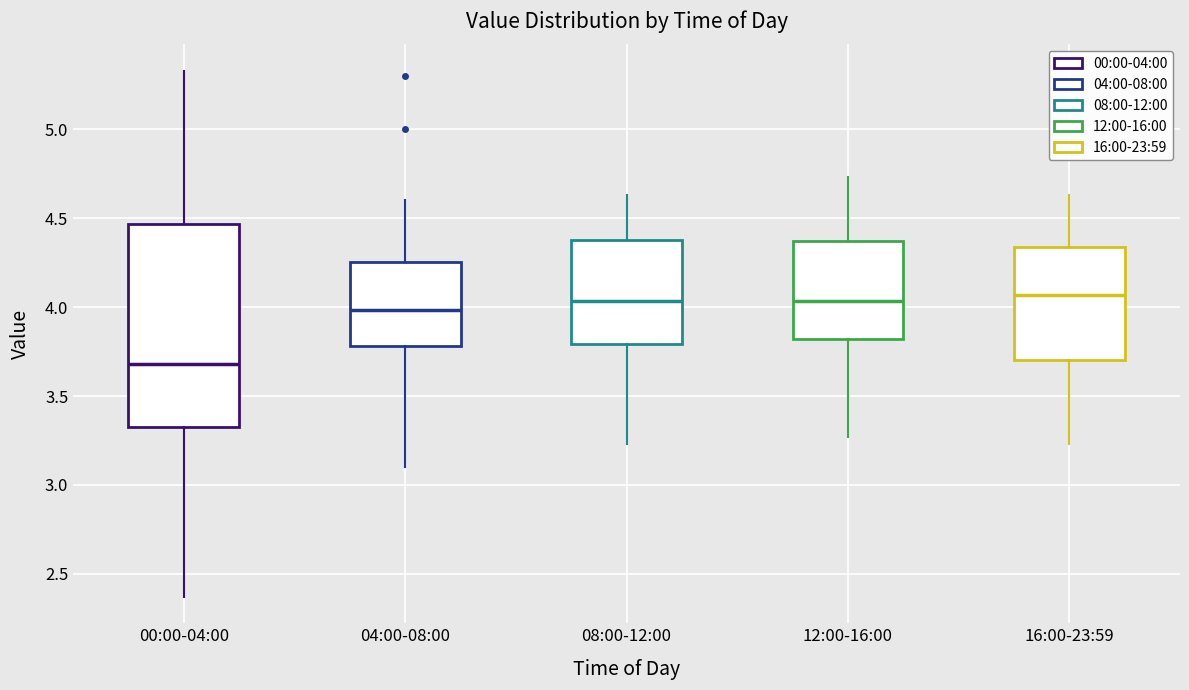

Reading left to right, transcribe this box plot: for each box, give where its median line is, the range the box spans, and where its two whiskers end, as read against the y-axis. The values are not printed on the chart, so give them approximately, as read against the axis.

00:00-04:00: median 3.70, box 3.35 to 4.45, whiskers 2.35 to 5.35
04:00-08:00: median 4.00, box 3.80 to 4.25, whiskers 3.10 to 4.60
08:00-12:00: median 4.05, box 3.80 to 4.40, whiskers 3.25 to 4.65
12:00-16:00: median 4.05, box 3.80 to 4.35, whiskers 3.25 to 4.75
16:00-23:59: median 4.05, box 3.70 to 4.35, whiskers 3.25 to 4.65